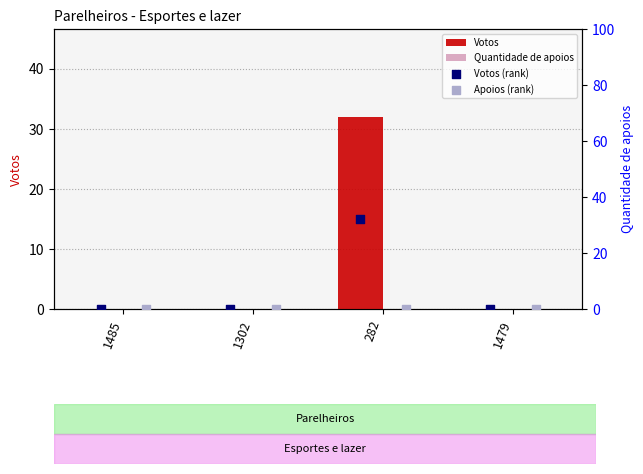

Which series has the largest total across all categories?

Votos